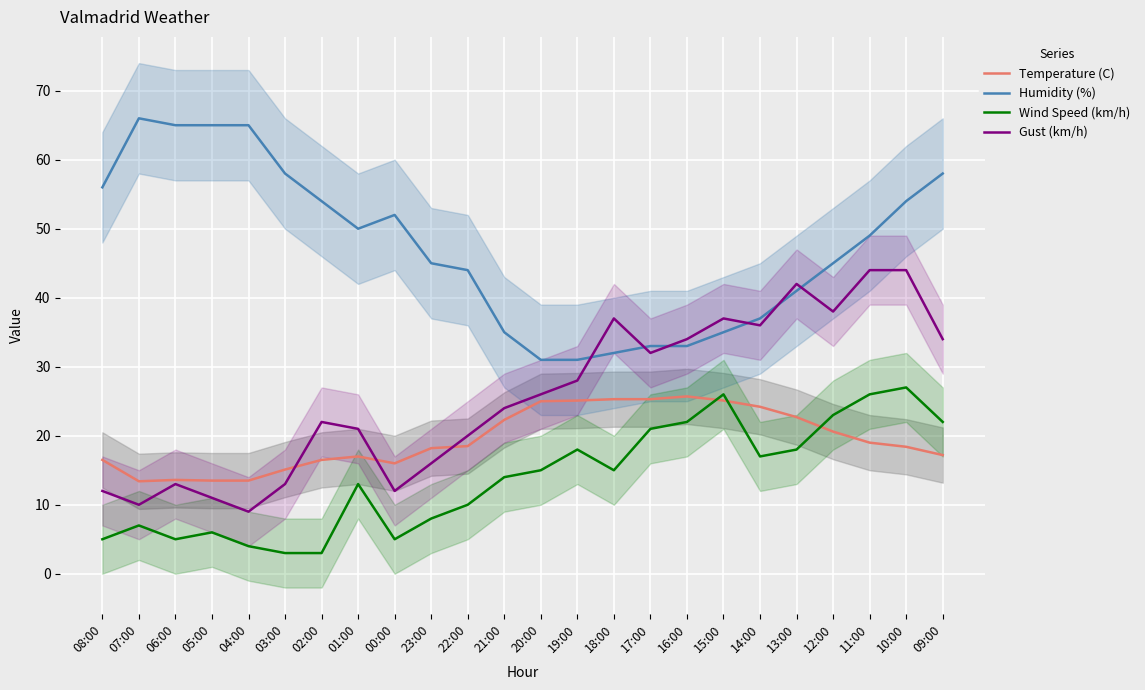

At how many categories does at least one series exceed 18?

24